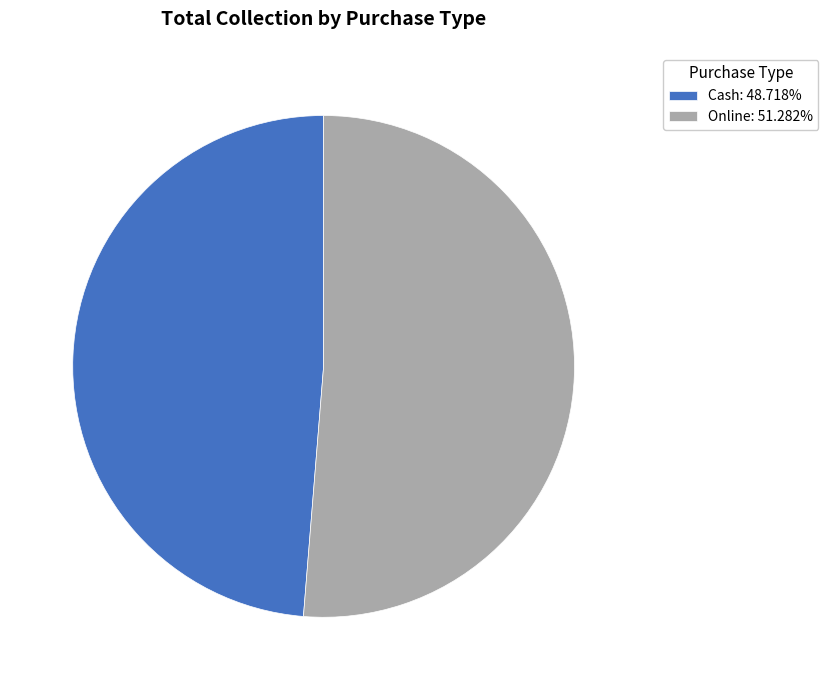

Combined, do Cash: 48.718% and Online: 51.282% account for over 50%?

Yes